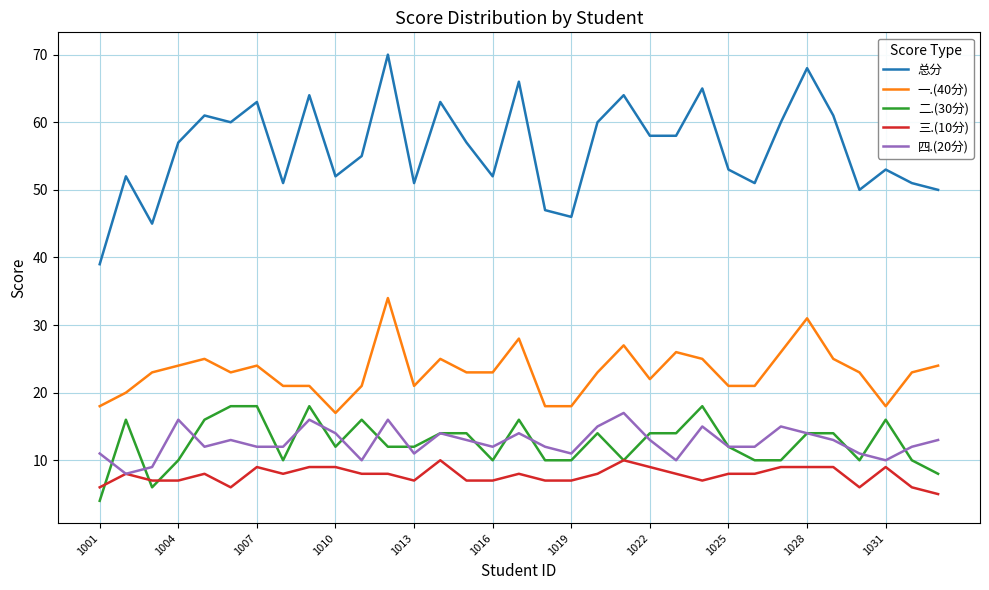

Which series has the largest total across all categories?

总分